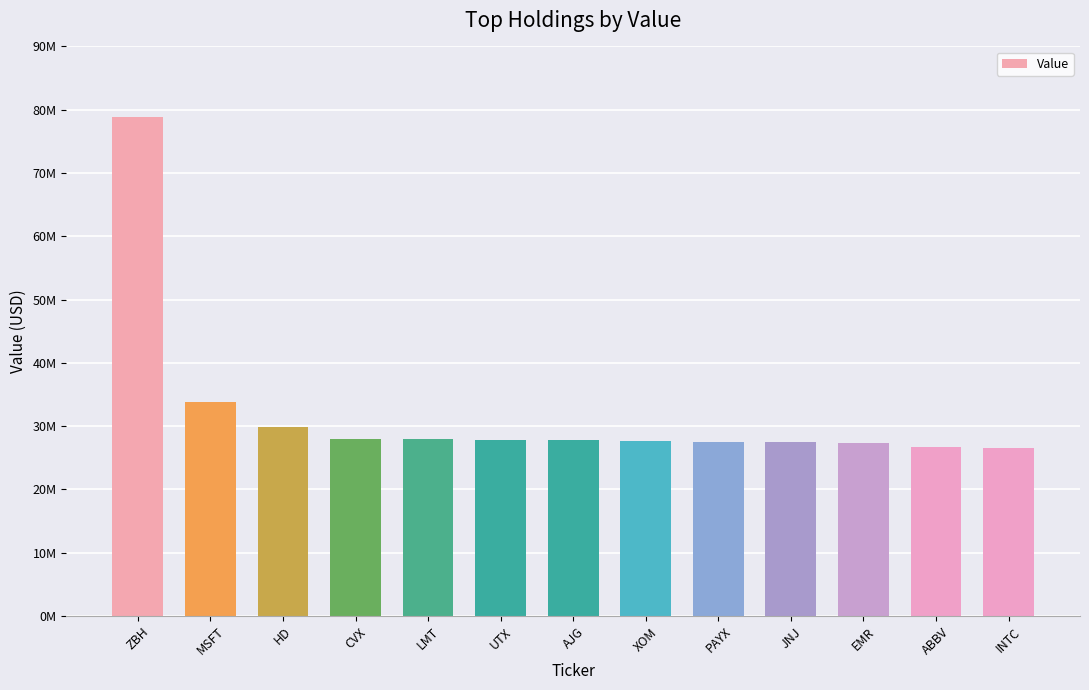

Does the chart contain any negative values?

No